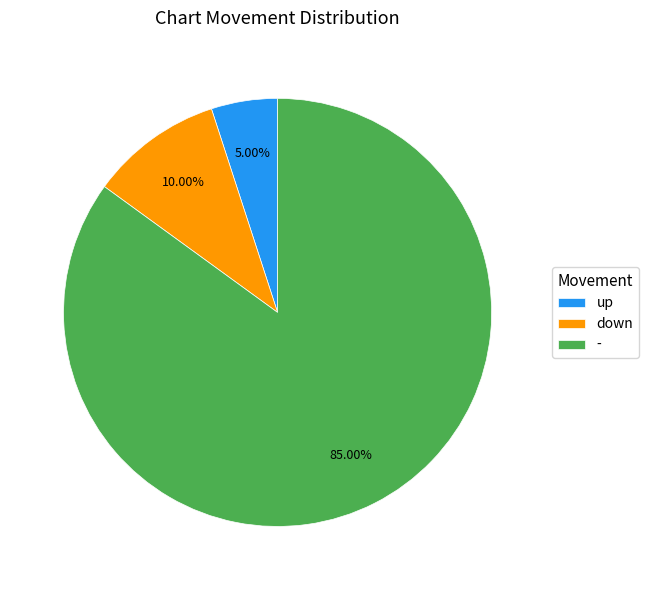

What percentage is NOT represented by down?

90.0%